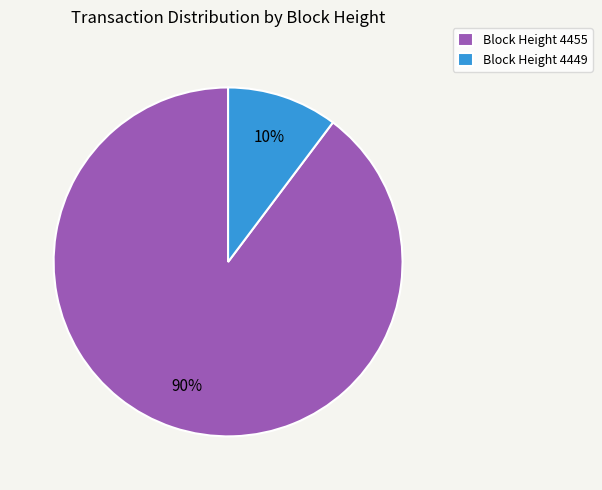

Do Block Height 4455 and Block Height 4449 together represent more than half of the pie?

Yes